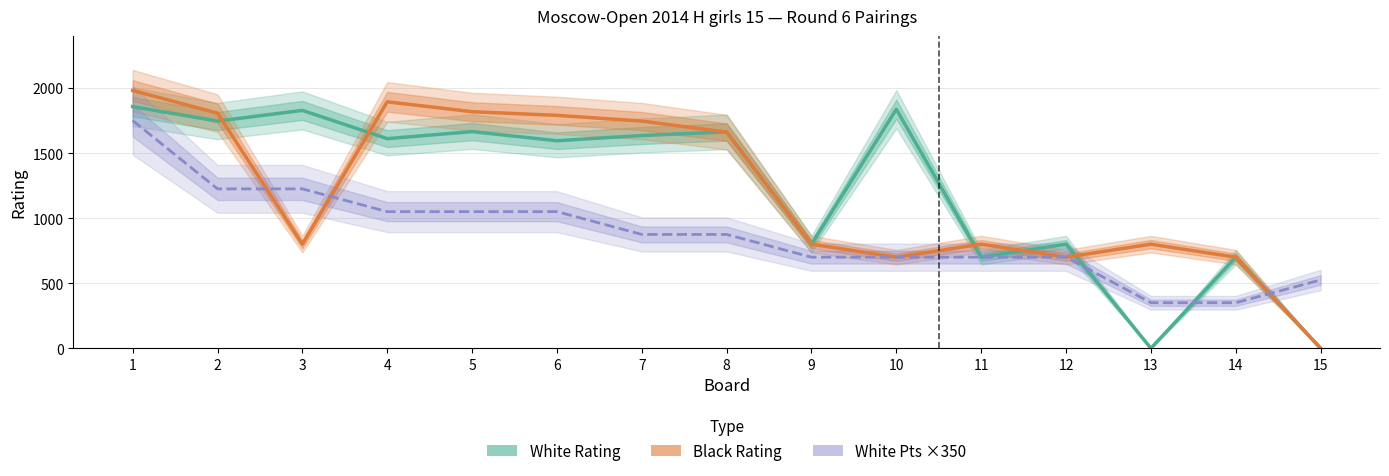

Where do White Rating and White Pts ×350 first cross each other?

12 and 13